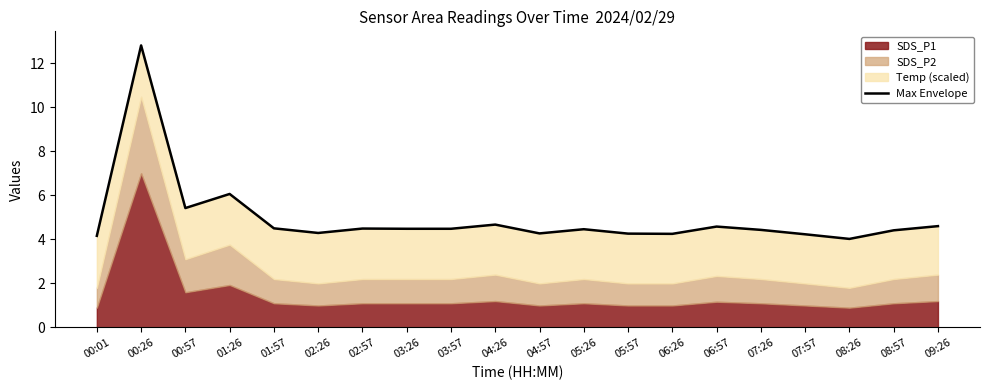

Which label corresponds to the largest value in the chart?

00:26